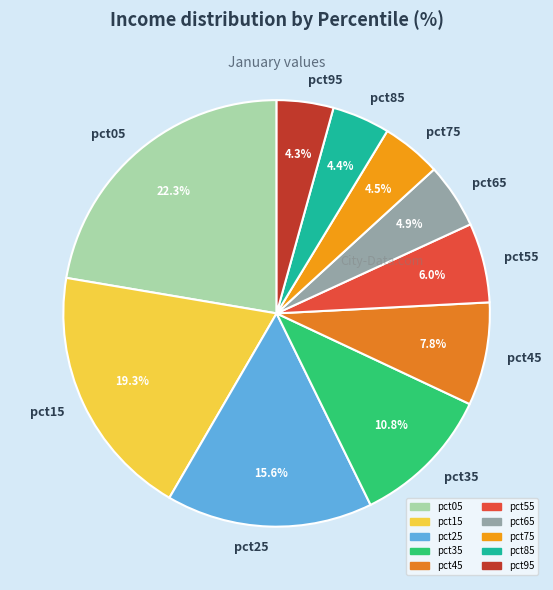

Is there any slice that represents more than half of the pie?

No